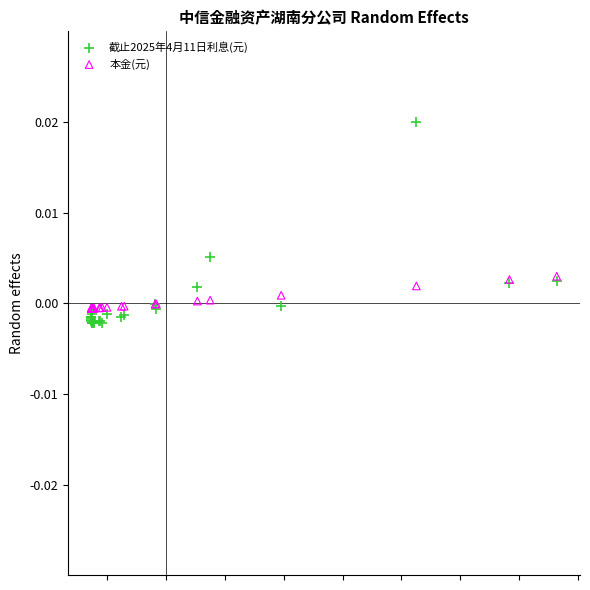

Which series has the largest Y range (max minus min)?

截止2025年4月11日利息(元)